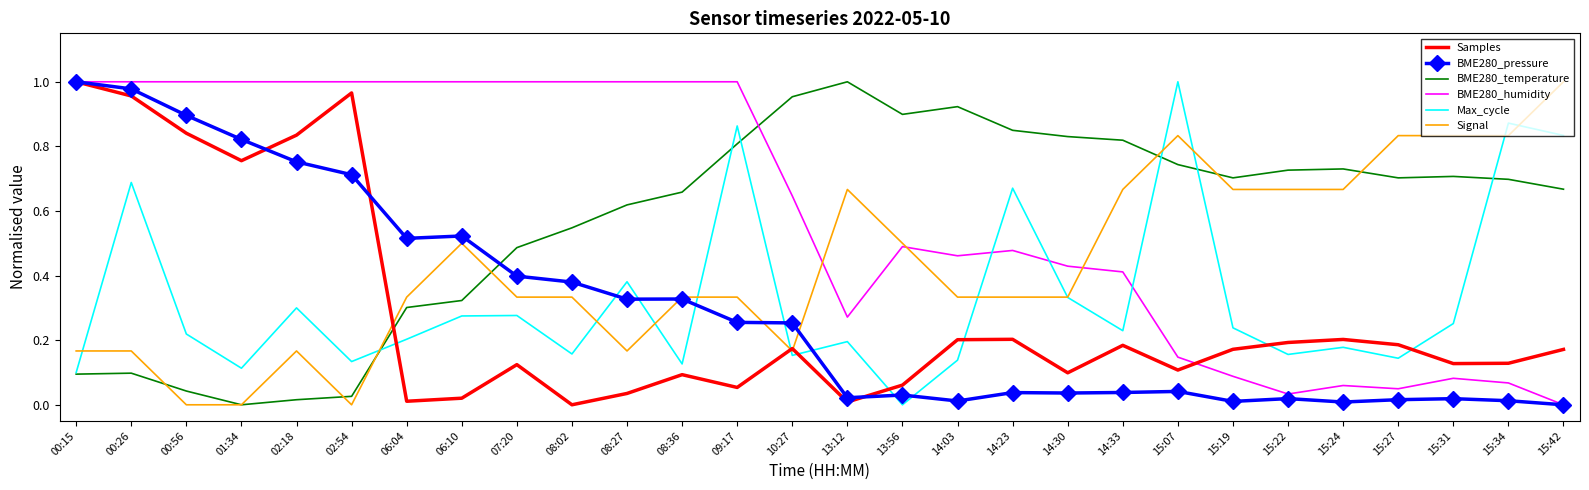

What position from the right is 02:54?

23